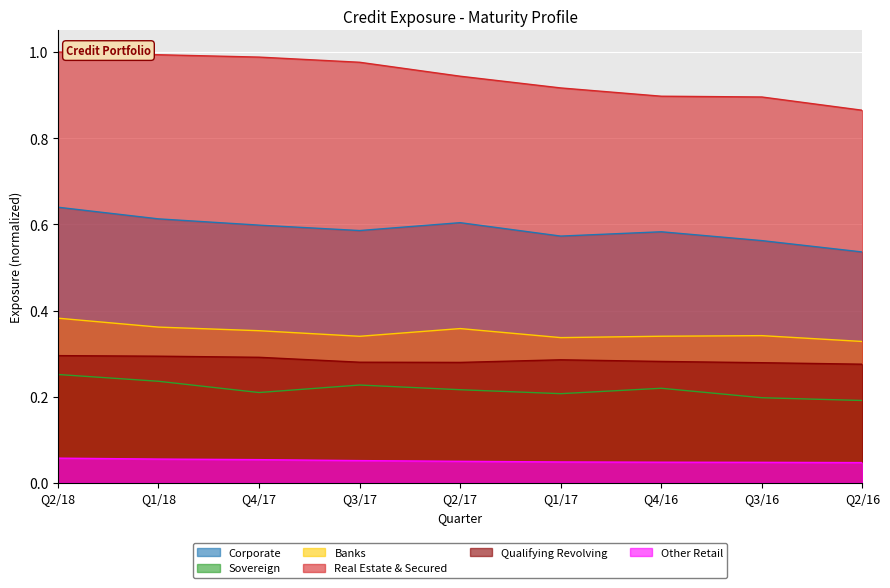

Rank the series at Q1/18 from lowest to highest value.

Other Retail, Sovereign, Qualifying Revolving, Banks, Corporate, Real Estate & Secured